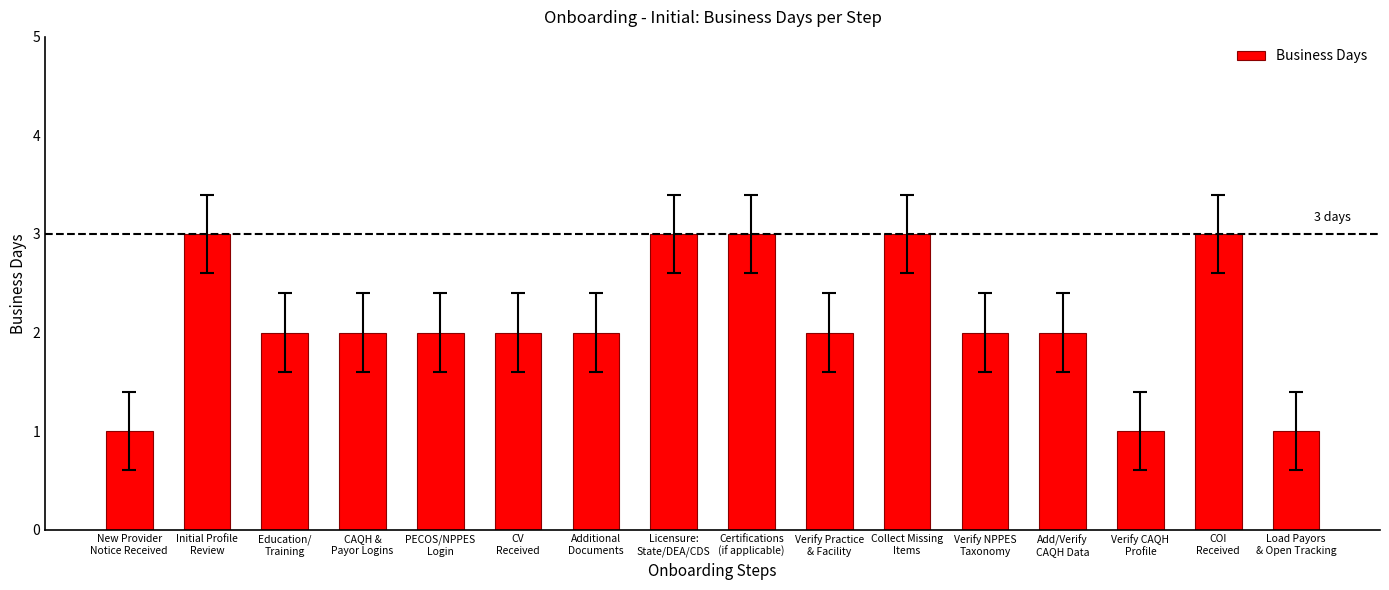

What is the minimum value shown in the chart?

1